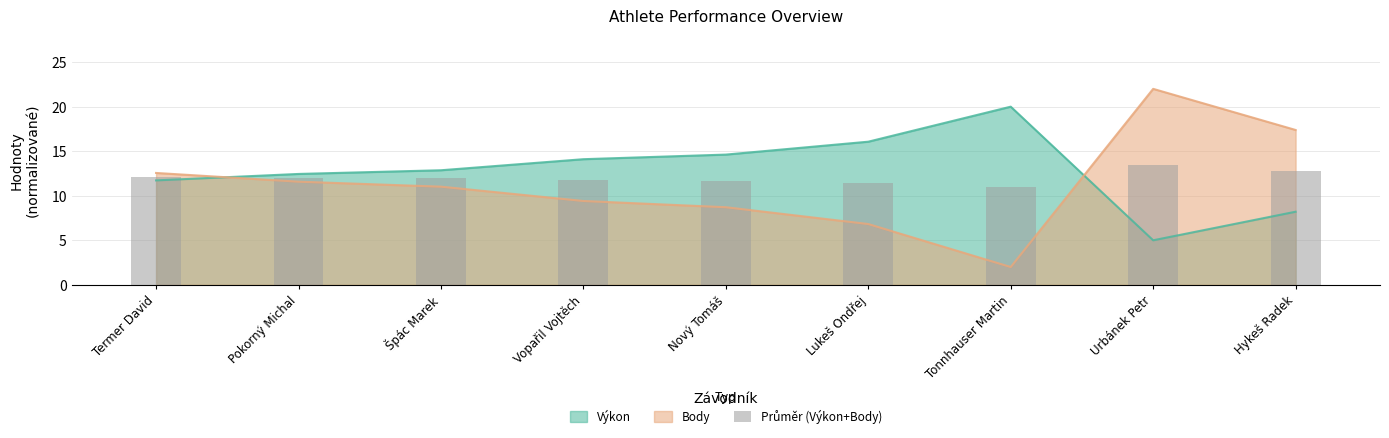

What position from the right is Lukeš Ondřej?

4